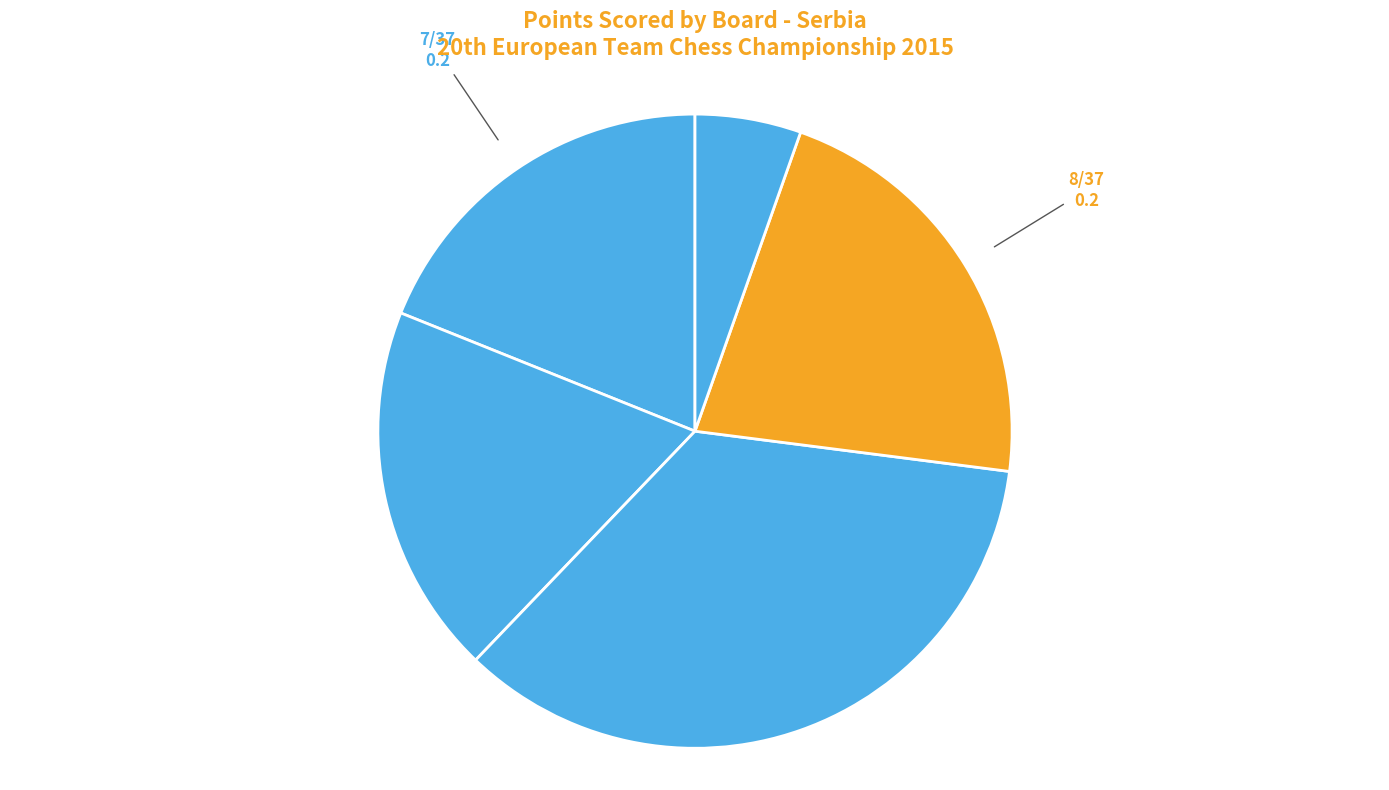

How many slices are in this pie chart?

5